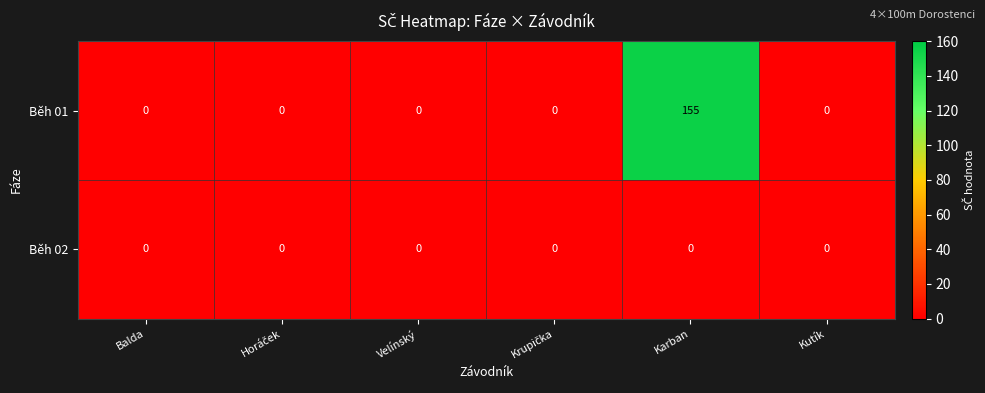

What is the spread (max minus min) of values at Karban?

155